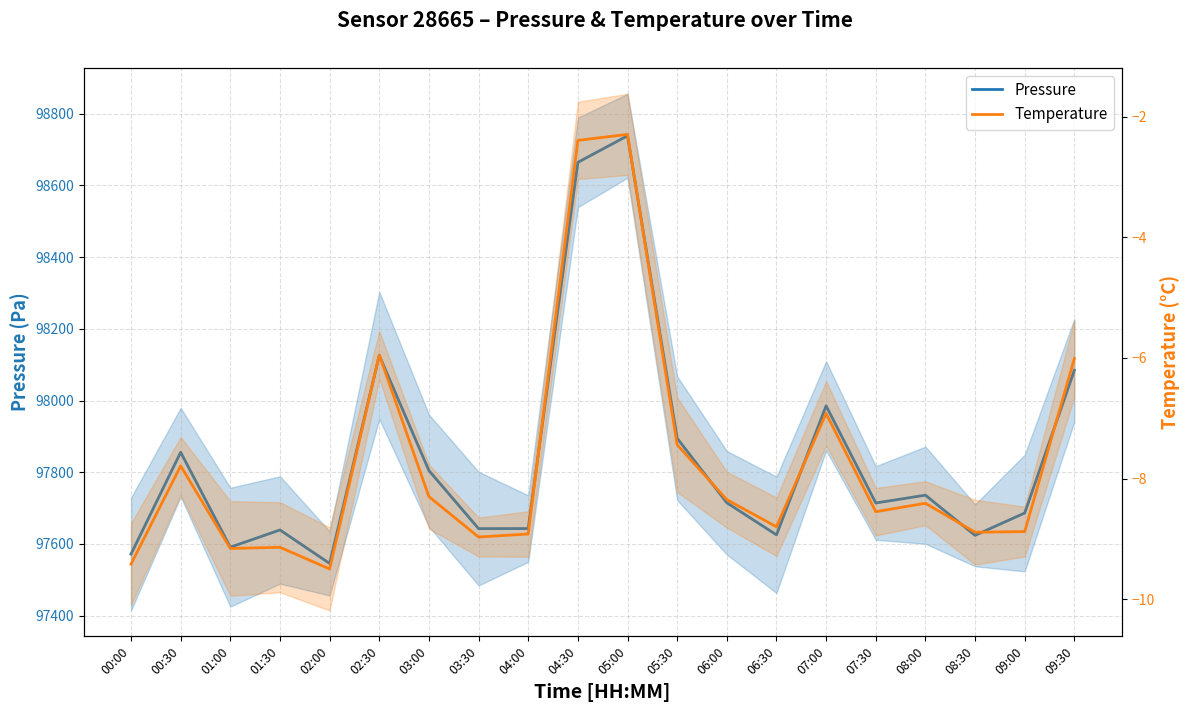

Reading left to right, transcribe all the data shown in this chart.

pressure: 00:00=97571.6	00:30=97855.7	01:00=97590.9	01:30=97638.9	02:00=97545.5	02:30=98125.9	03:00=97804.7	03:30=97642.7	04:00=97642.8	04:30=98664.5	05:00=98738.6	05:30=97894.9	06:00=97714.8	06:30=97625.3	07:00=97985.3	07:30=97714.2	08:00=97736.0	08:30=97623.9	09:00=97686.2	09:30=98084.4
temperature: 00:00=-9.4	00:30=-7.8	01:00=-9.2	01:30=-9.1	02:00=-9.5	02:30=-6.0	03:00=-8.3	03:30=-9.0	04:00=-8.9	04:30=-2.4	05:00=-2.3	05:30=-7.4	06:00=-8.3	06:30=-8.8	07:00=-6.9	07:30=-8.6	08:00=-8.4	08:30=-8.9	09:00=-8.9	09:30=-6.0